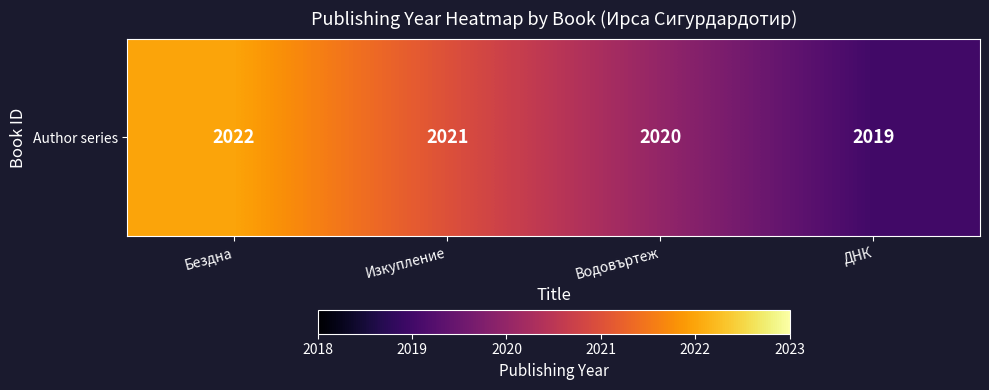

Reading left to right, transcribe all the data shown in this chart.

2022	2021	2020	2019